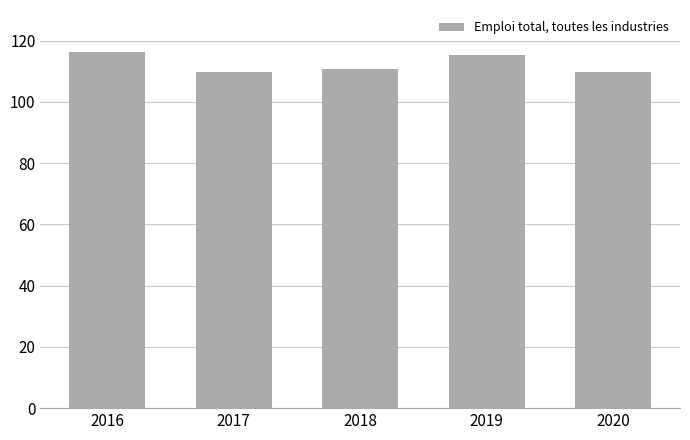

Does the chart contain stacked bars?

No